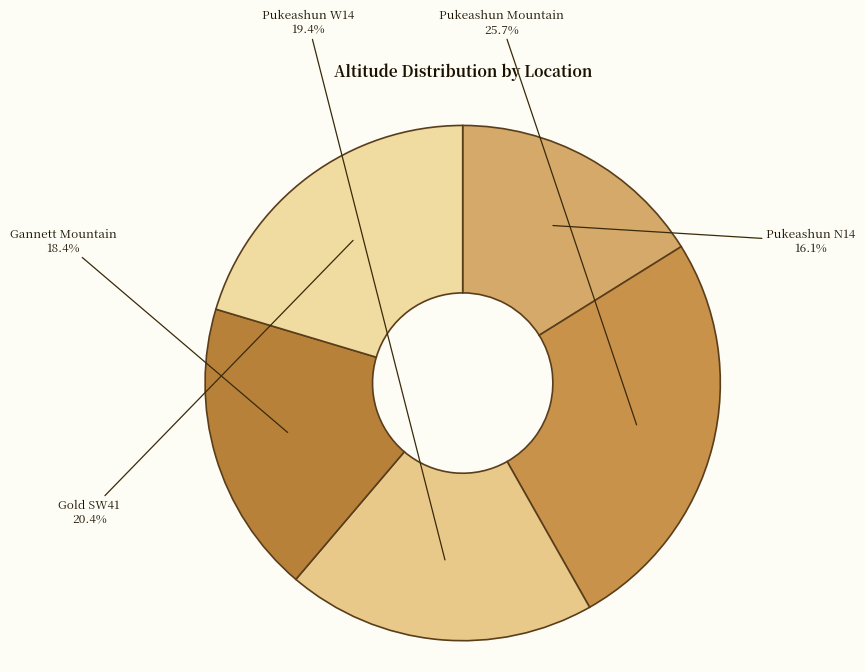

Count the number of slices in the pie.

5